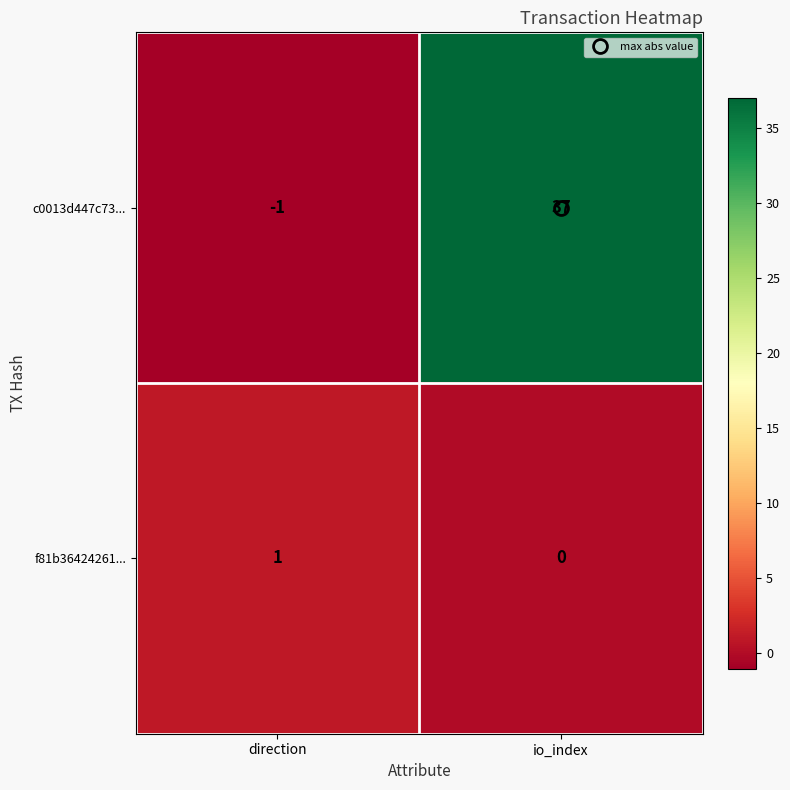

Which series changed the most between direction and io_index?

c0013d447c73...